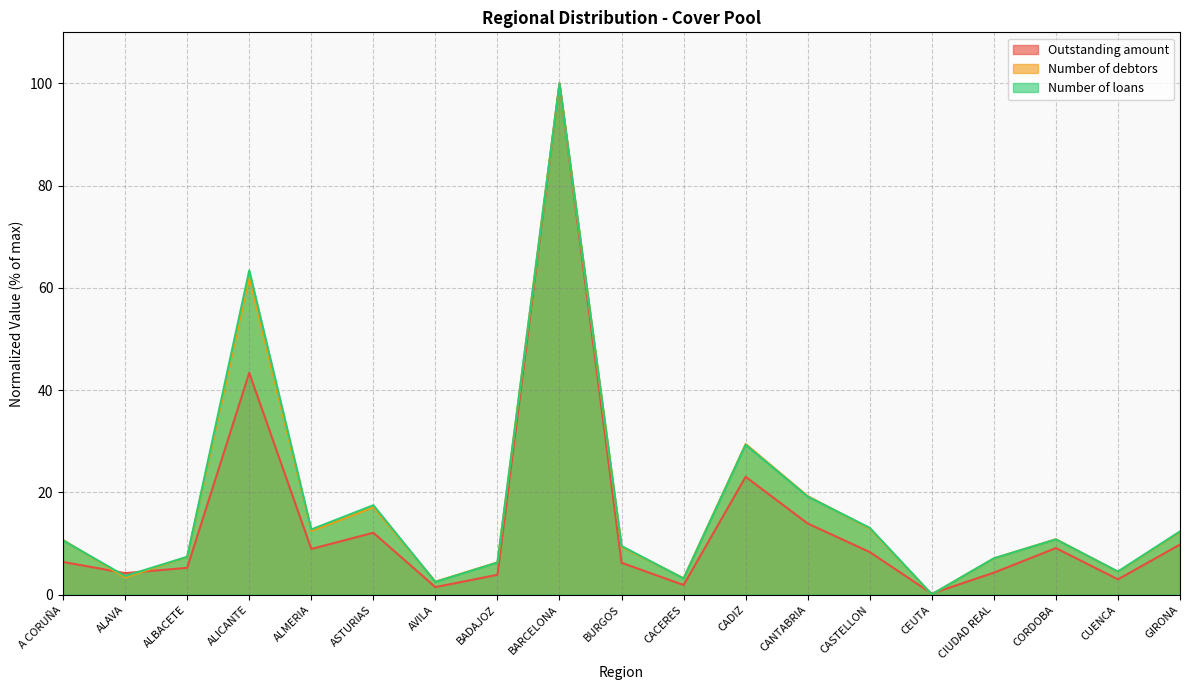

What is the label of the 4th point from the right?

CIUDAD REAL